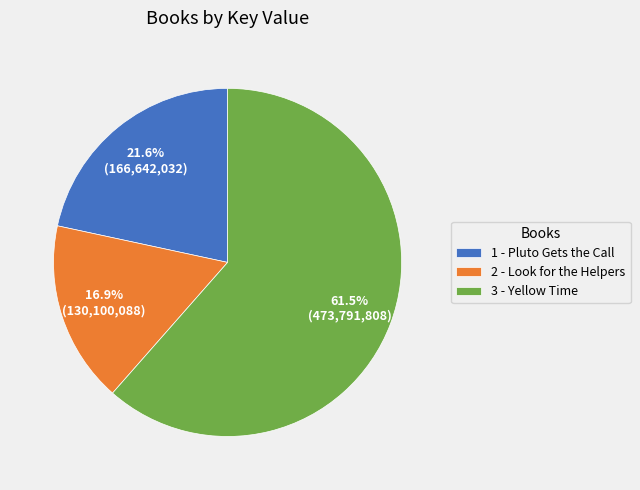

Is there any slice that represents more than half of the pie?

Yes